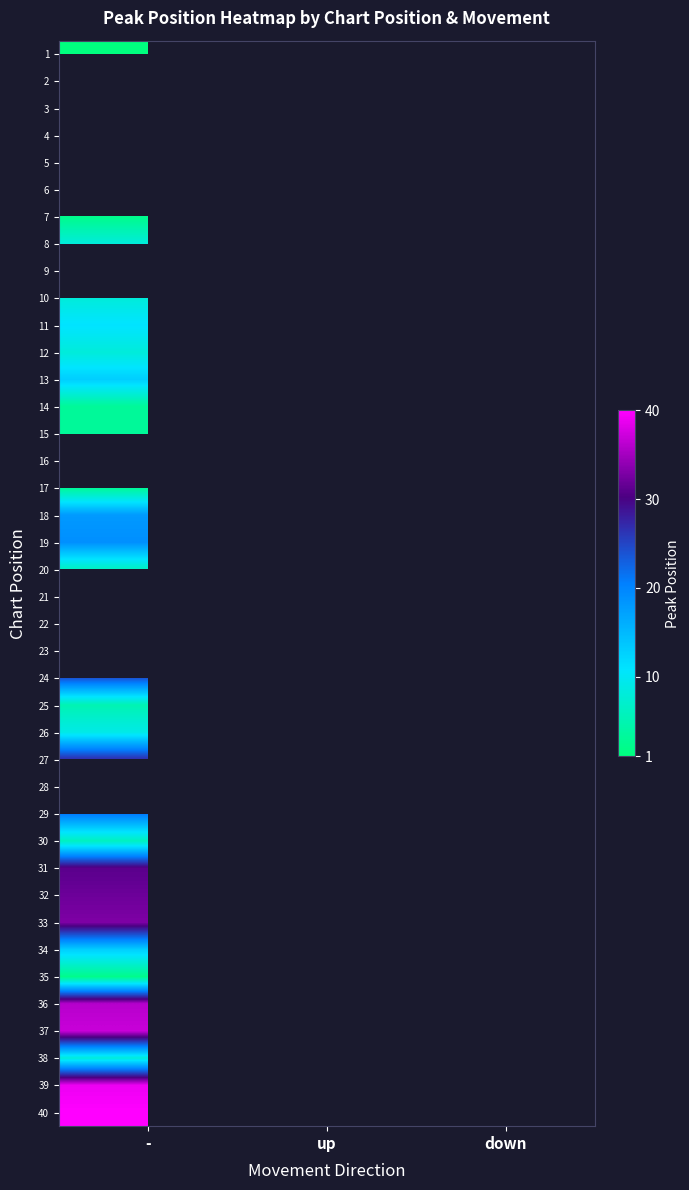

Count the number of data series in this chart.

40